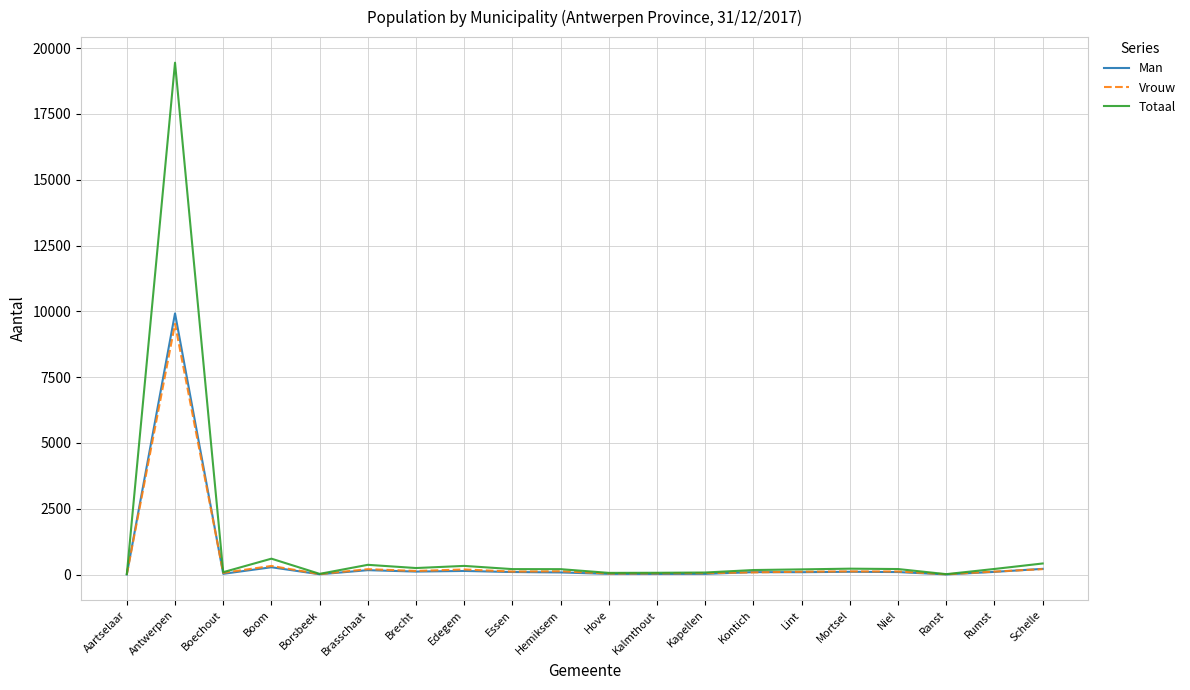

Which series has the largest range (max minus min)?

Totaal